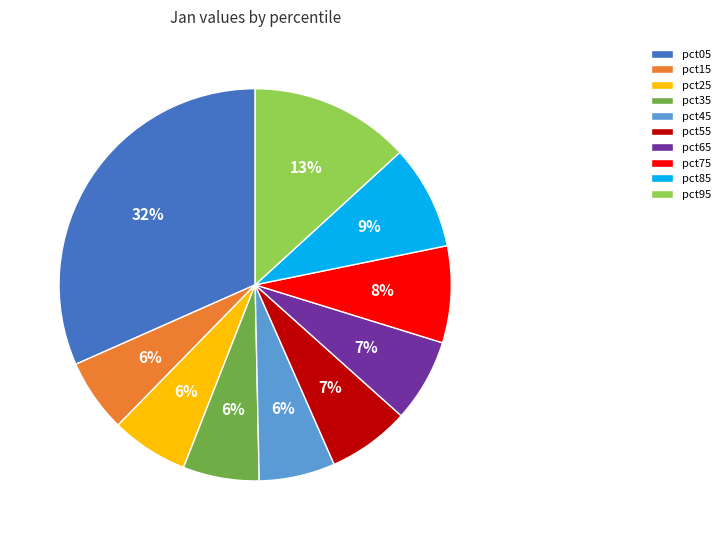

True or false: pct95 accounts for 4% of the total.

False